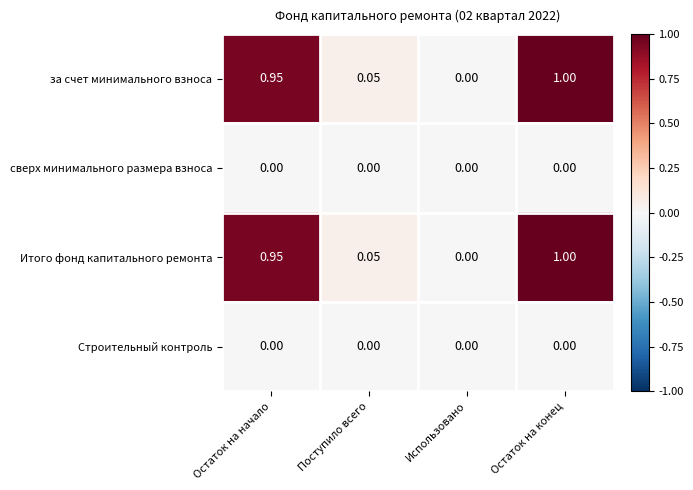

What is the maximum value shown in the chart?

1.0